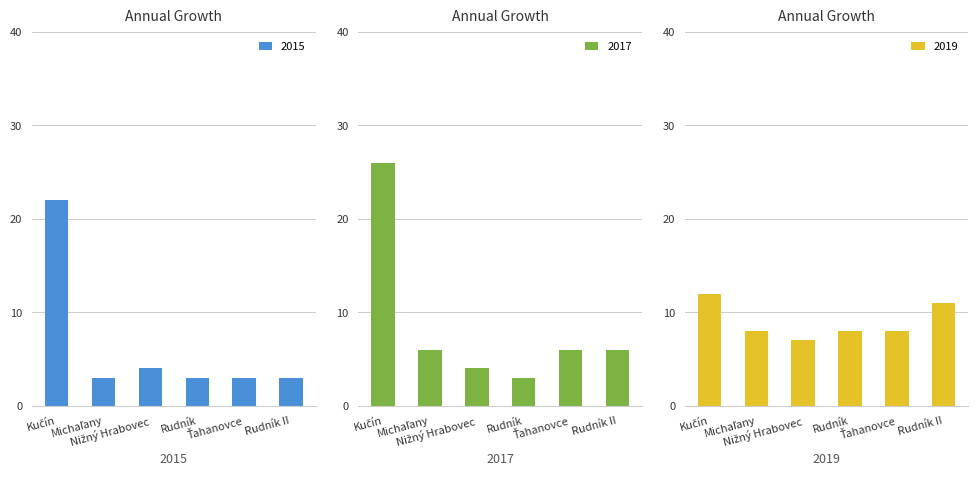

List the series in order of their overall mean, lowest first.

2015, 2017, 2019